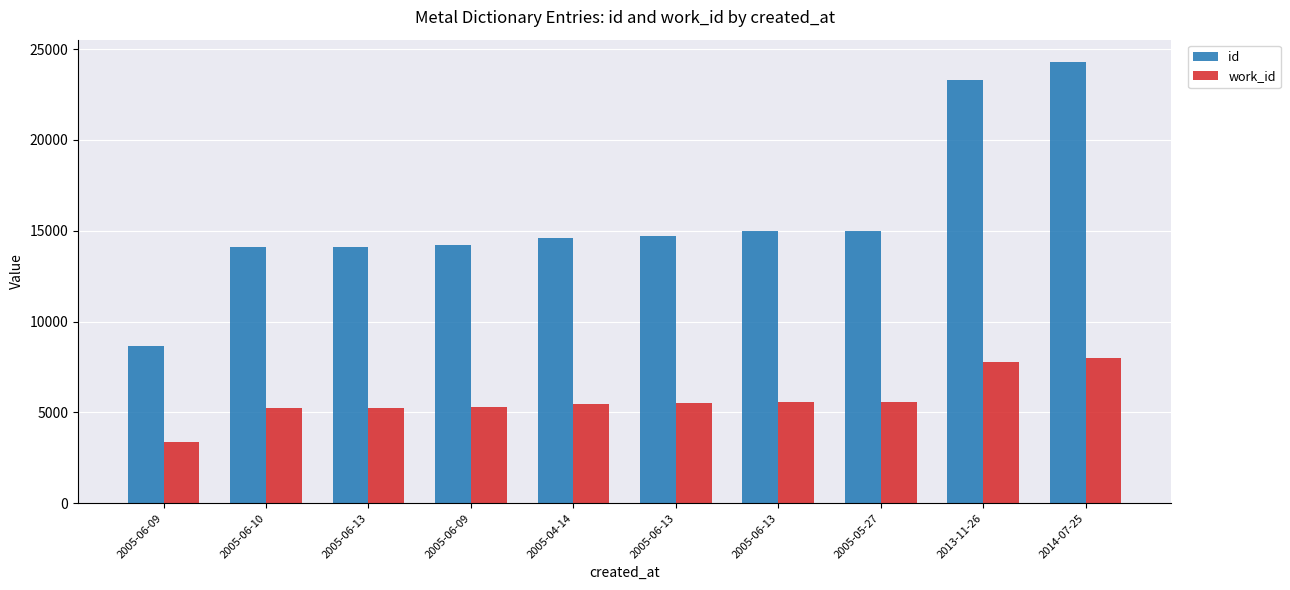

How many categories are shown in the chart?

10